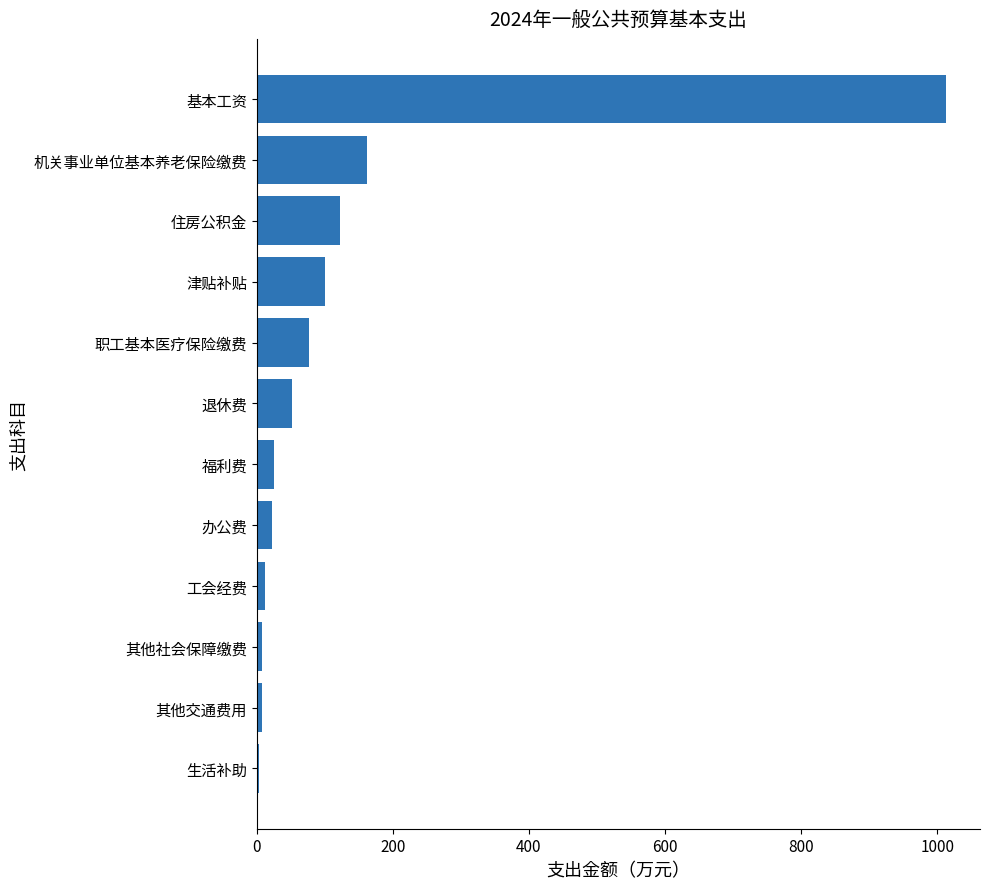

Where is the data nearest to the value 507?

机关事业单位基本养老保险缴费